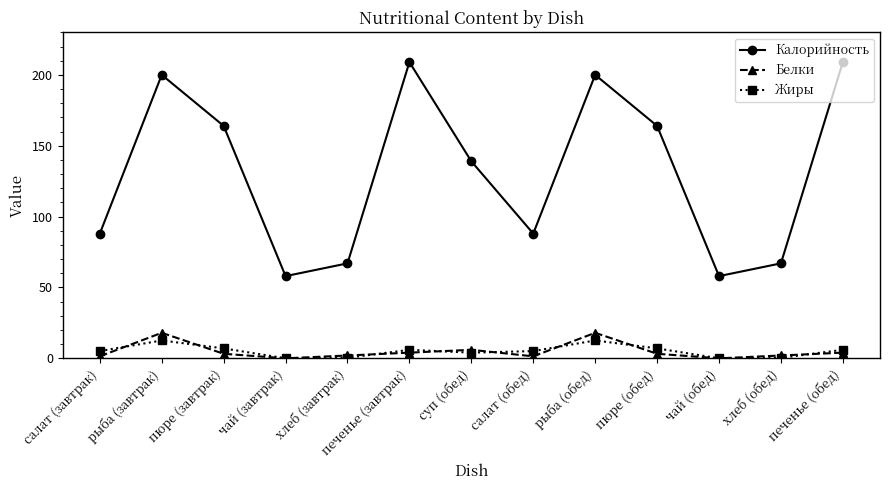

At which label does Калорийность first exceed 139?

рыба (завтрак)